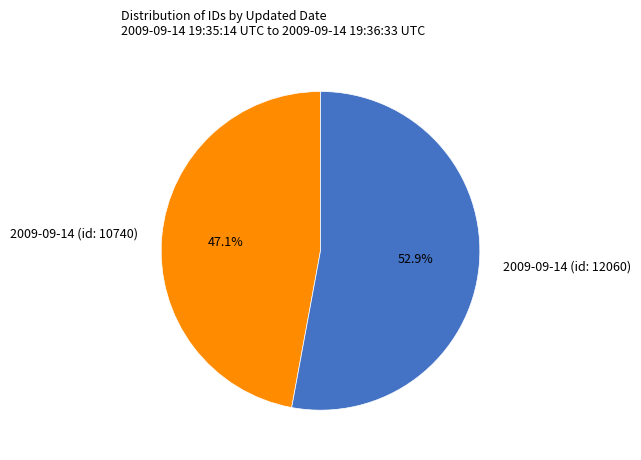

What percentage do 2009-09-14 (id: 12060) and 2009-09-14 (id: 10740) together represent?

100.0%